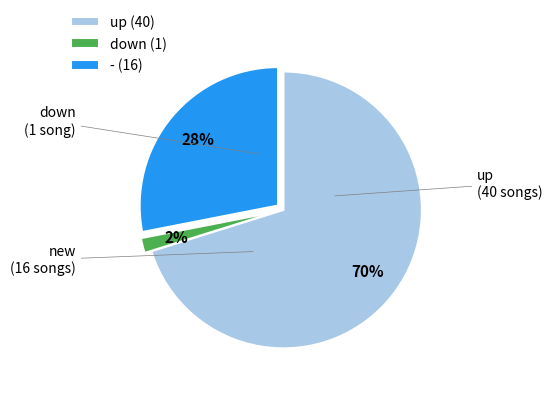

What percentage is the down slice, to the nearest percent?

2%